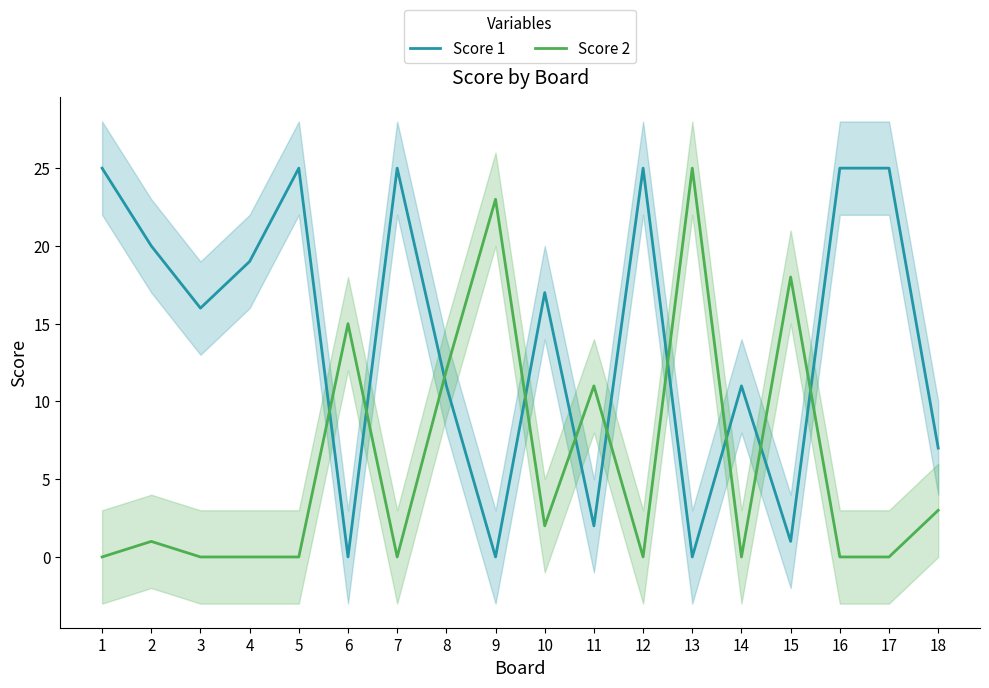

What are all the series names shown in the legend?

Score 1, Score 2